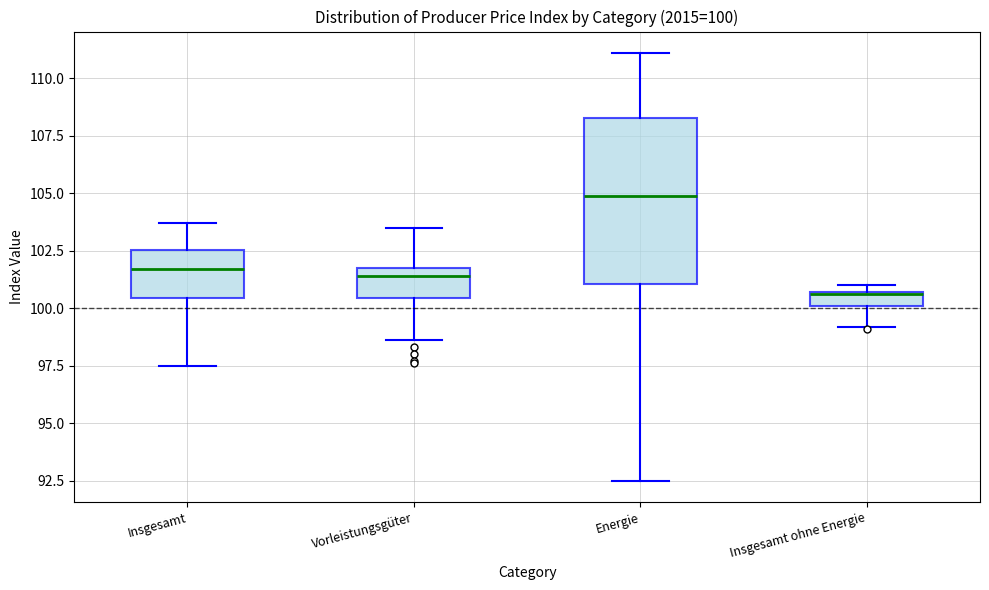

Which box is the tallest, from its lower edge to its upper edge?

Energie